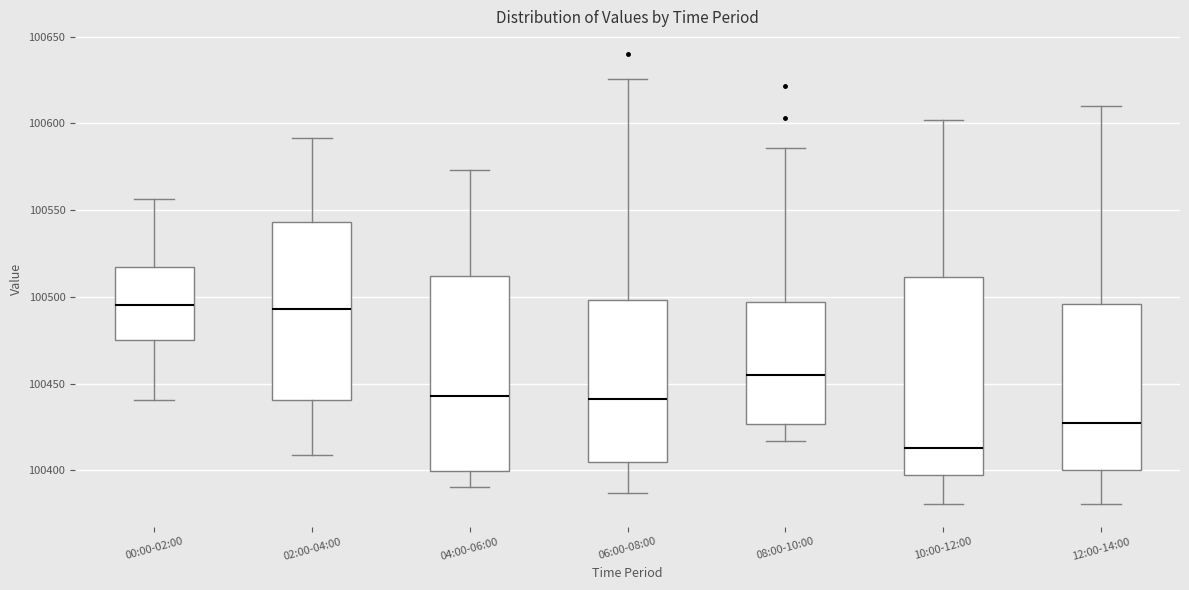

Reading left to right, read every box against the y-axis: the position of its median line, the range the box covers, and the ends of its whiskers. The values are not printed on the chart, so give them approximately, as read against the axis.

00:00-02:00: median 100495, box 100475 to 100515, whiskers 100440 to 100555
02:00-04:00: median 100495, box 100440 to 100545, whiskers 100410 to 100590
04:00-06:00: median 100445, box 100400 to 100510, whiskers 100390 to 100575
06:00-08:00: median 100440, box 100405 to 100500, whiskers 100385 to 100625
08:00-10:00: median 100455, box 100425 to 100495, whiskers 100415 to 100585
10:00-12:00: median 100415, box 100395 to 100510, whiskers 100380 to 100600
12:00-14:00: median 100425, box 100400 to 100495, whiskers 100380 to 100610